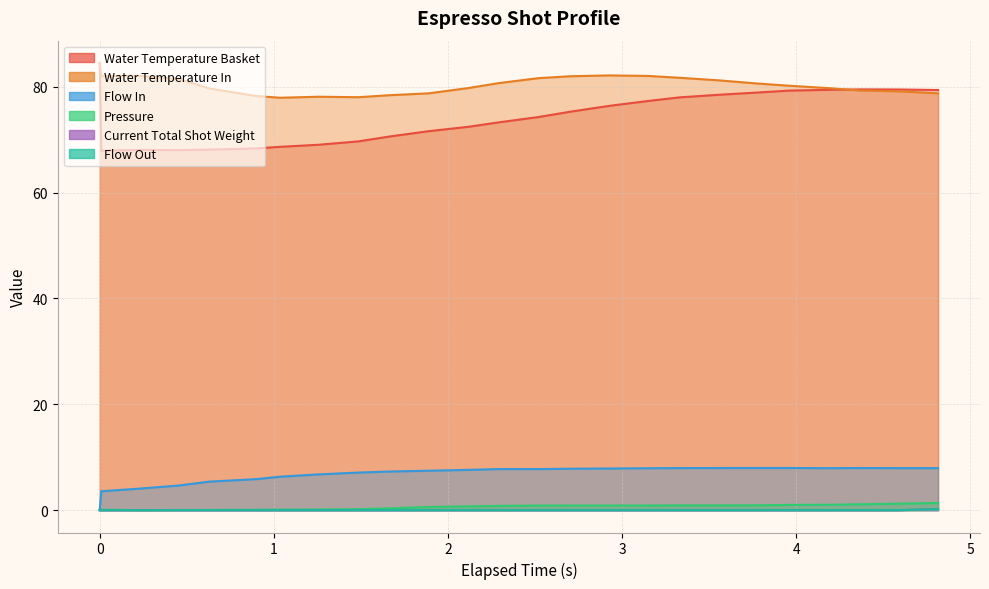

How many values in flow_in are above zero?

24